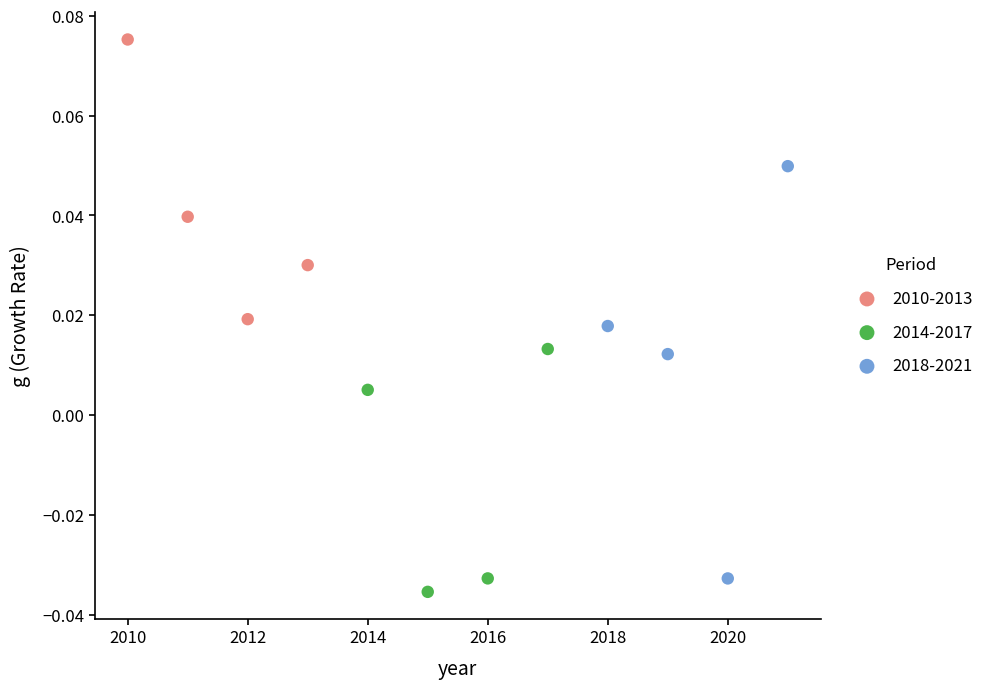

Which series has the widest spread of Y values?

2018-2021